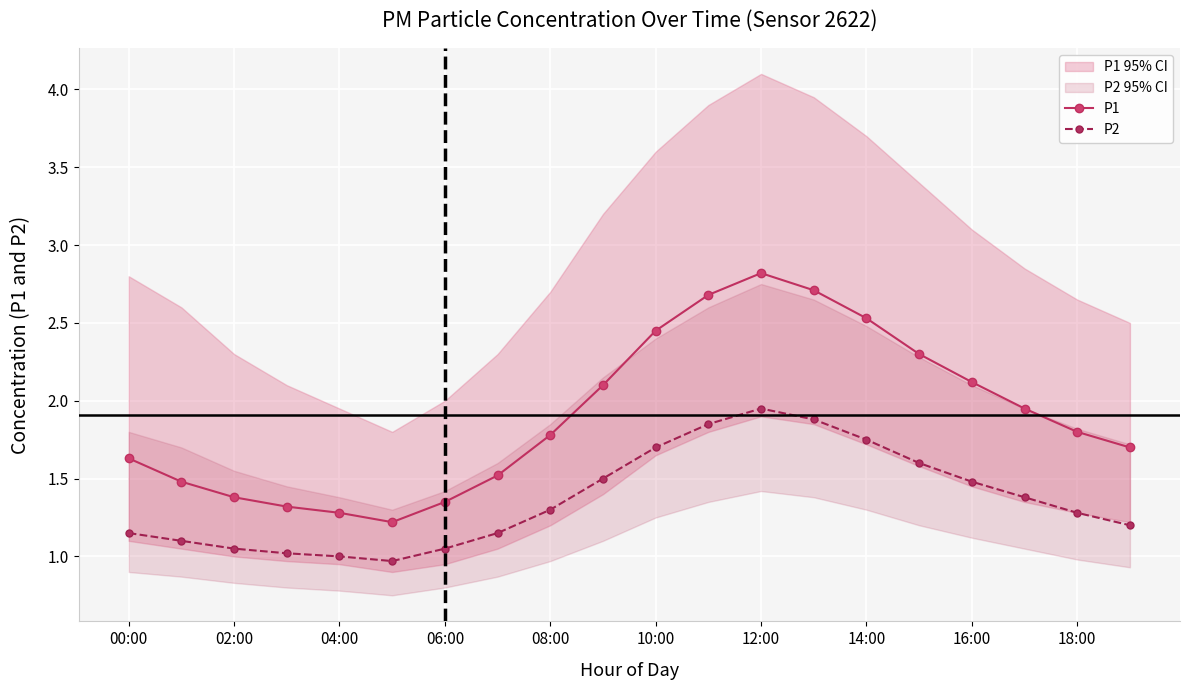

The value of P1 at 08:00 is 0.6. True or false?

False